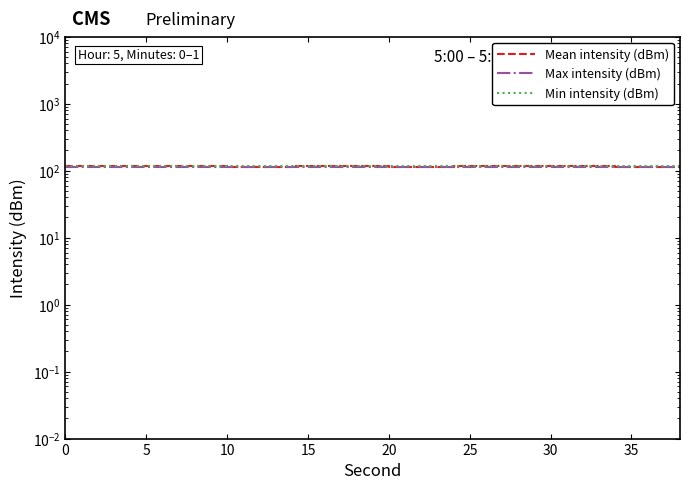

What are all the series names shown in the legend?

Mean intensity (dBm), Max intensity (dBm), Min intensity (dBm)